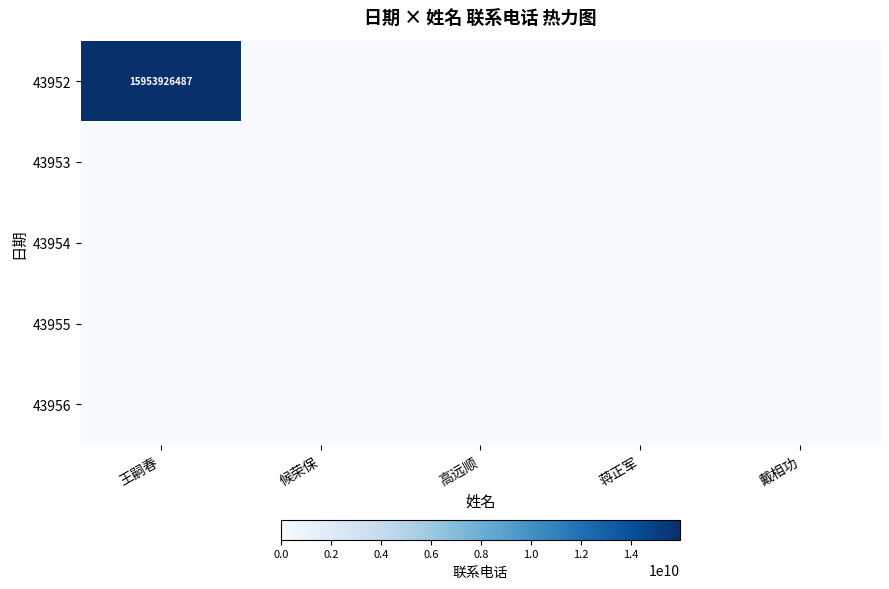

Rank the series by their maximum value, from lowest to highest.

43953, 43954, 43955, 43956, 43952